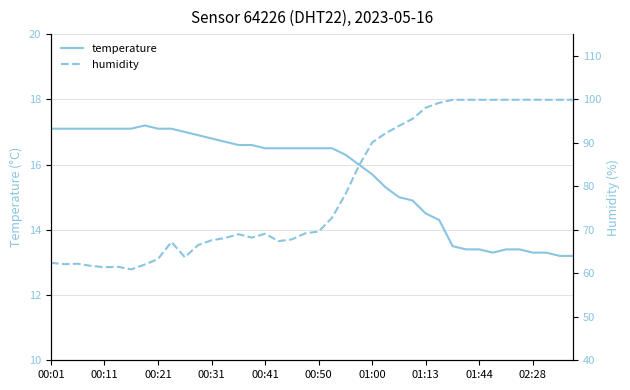

What is the minimum value for temperature?

13.2